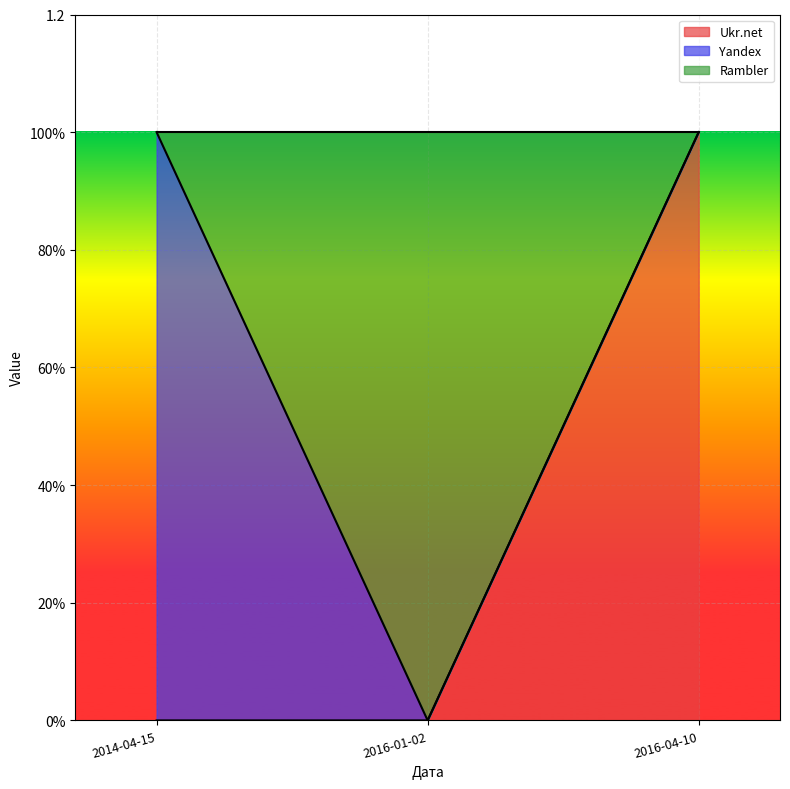

Is it true that Rambler equals 1 at 2014-04-15?

True